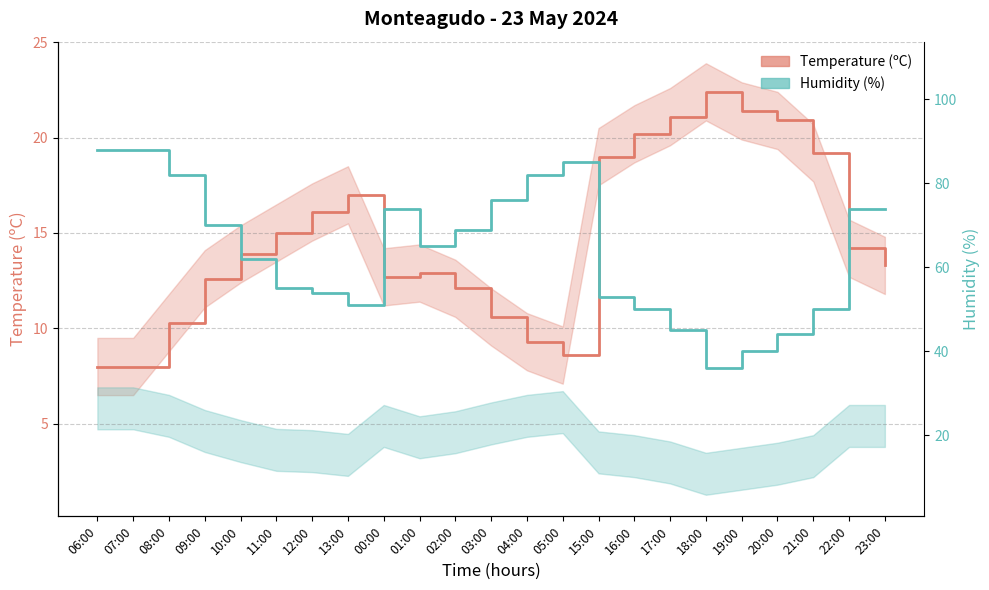

What is the sum of the Temperature (ºC) values at 17:00 and 19:00?

42.5